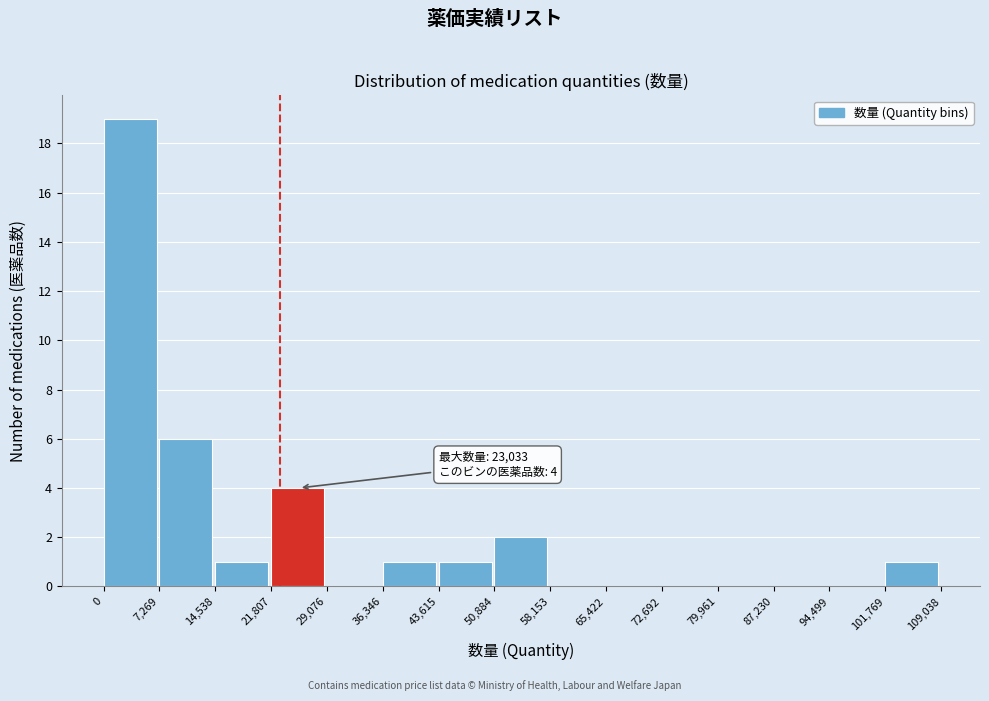

Which range on the x-axis has the tallest bar?

0 to 7,269